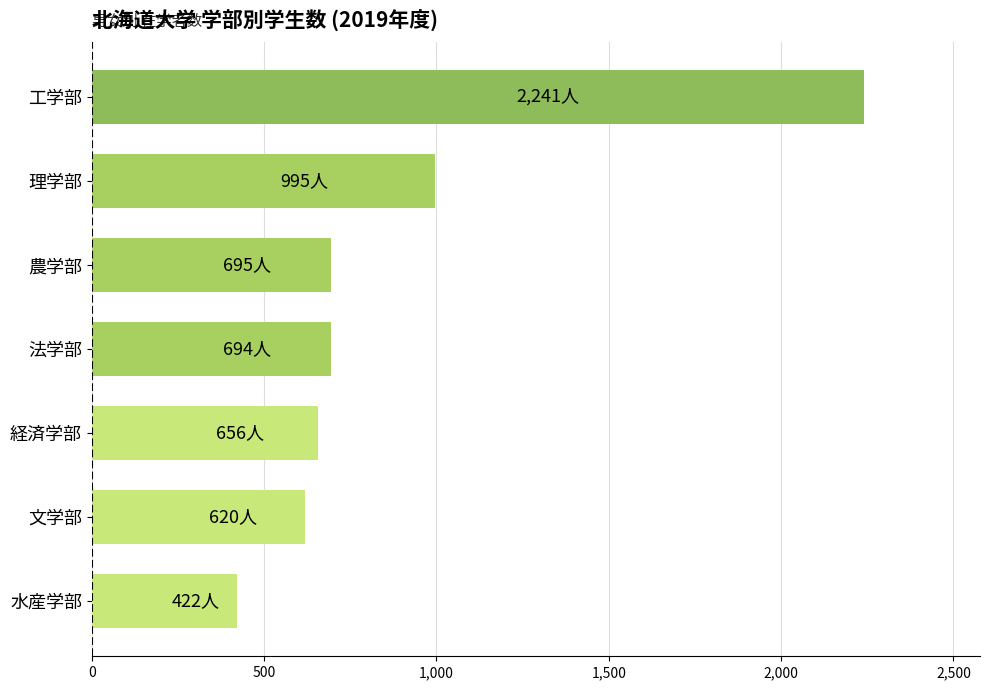

What is the ratio of the value at 法学部 to the value at 農学部?

1.0